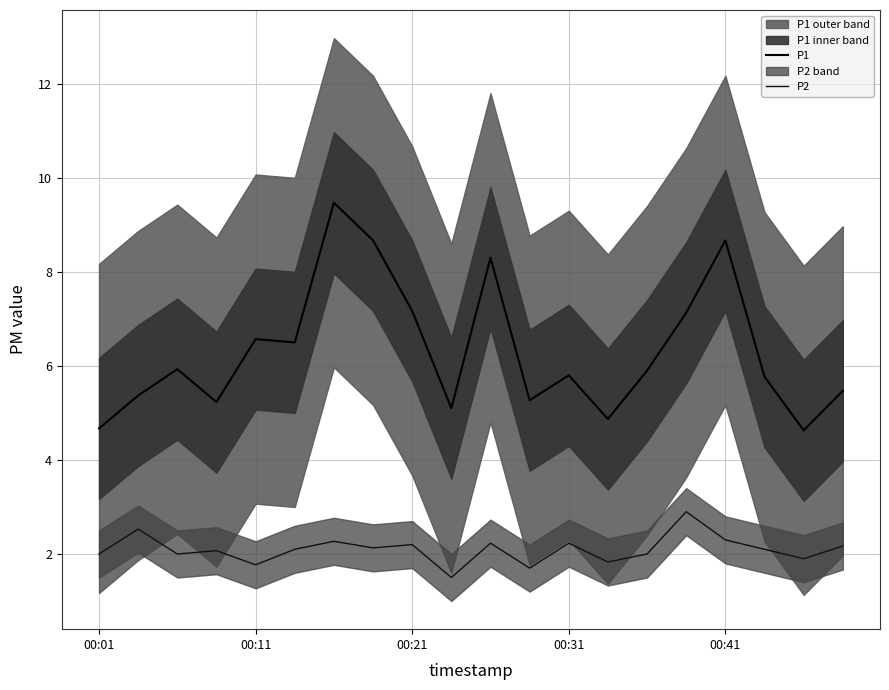

What are all the series names shown in the legend?

P1, P2